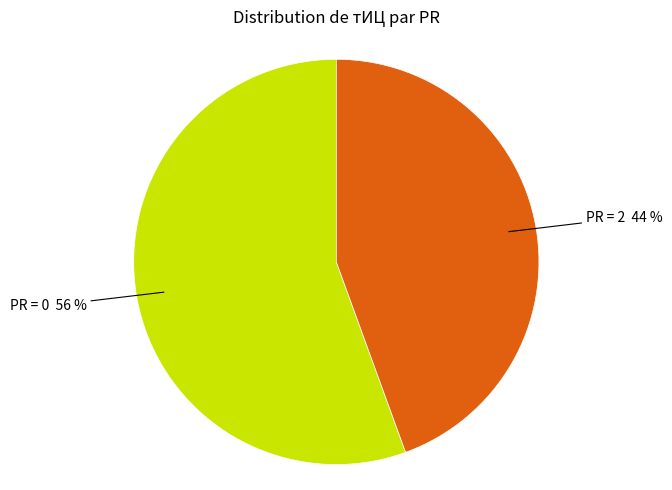

To the nearest percent, what is the average slice percentage?

50%